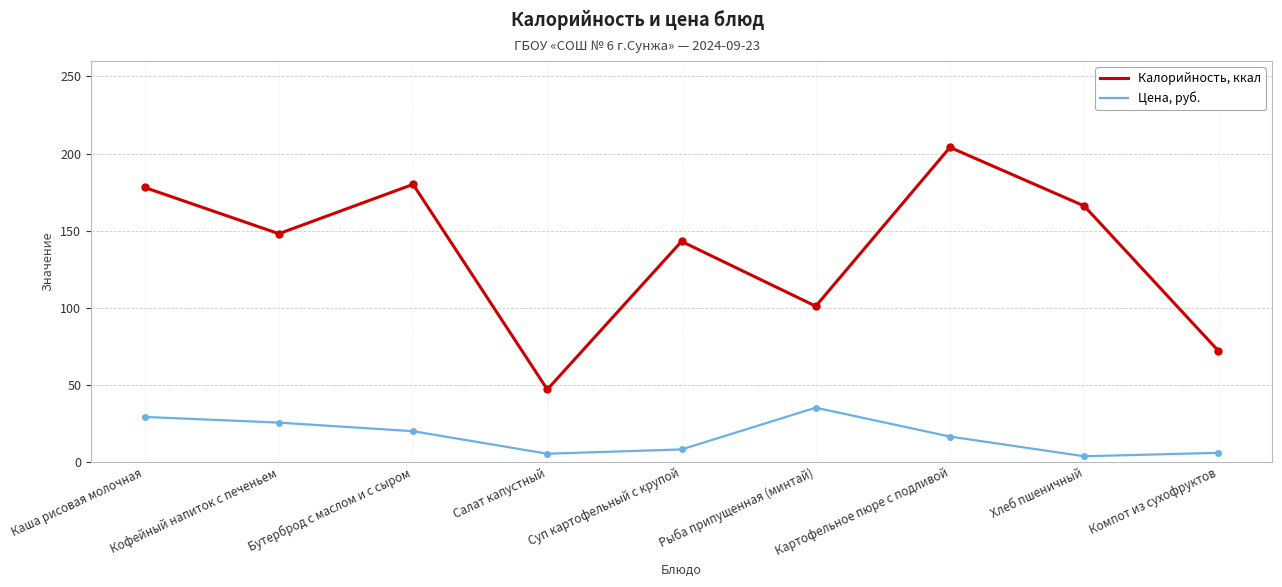

What is the lowest value of the Цена, руб. series?

3.7